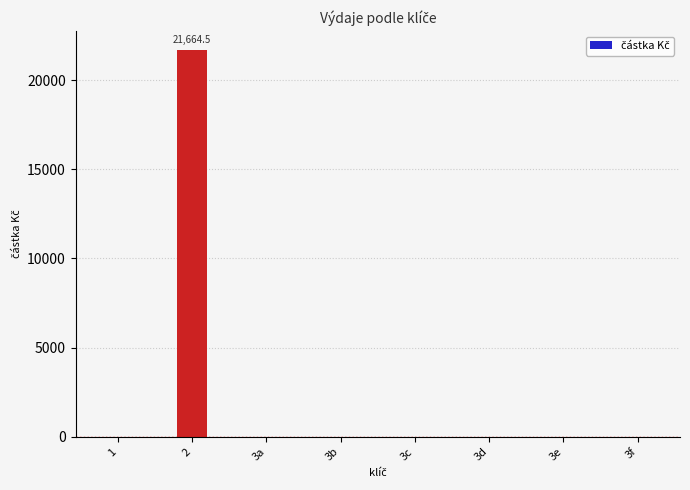

Count the number of categories in the chart.

8